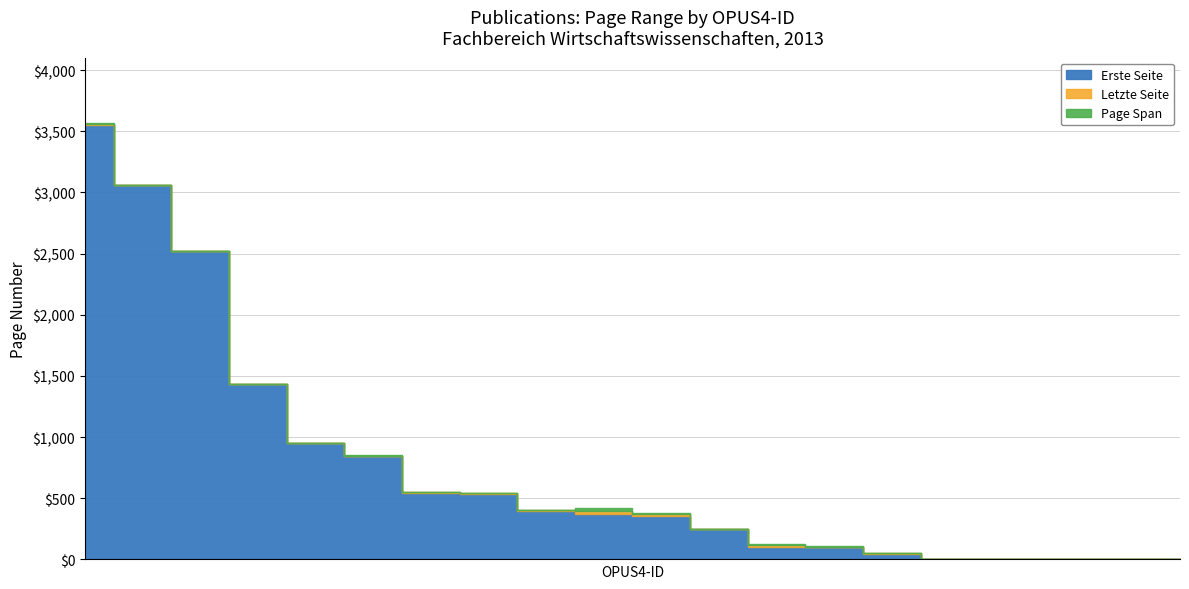

How many lines are shown in the chart?

3